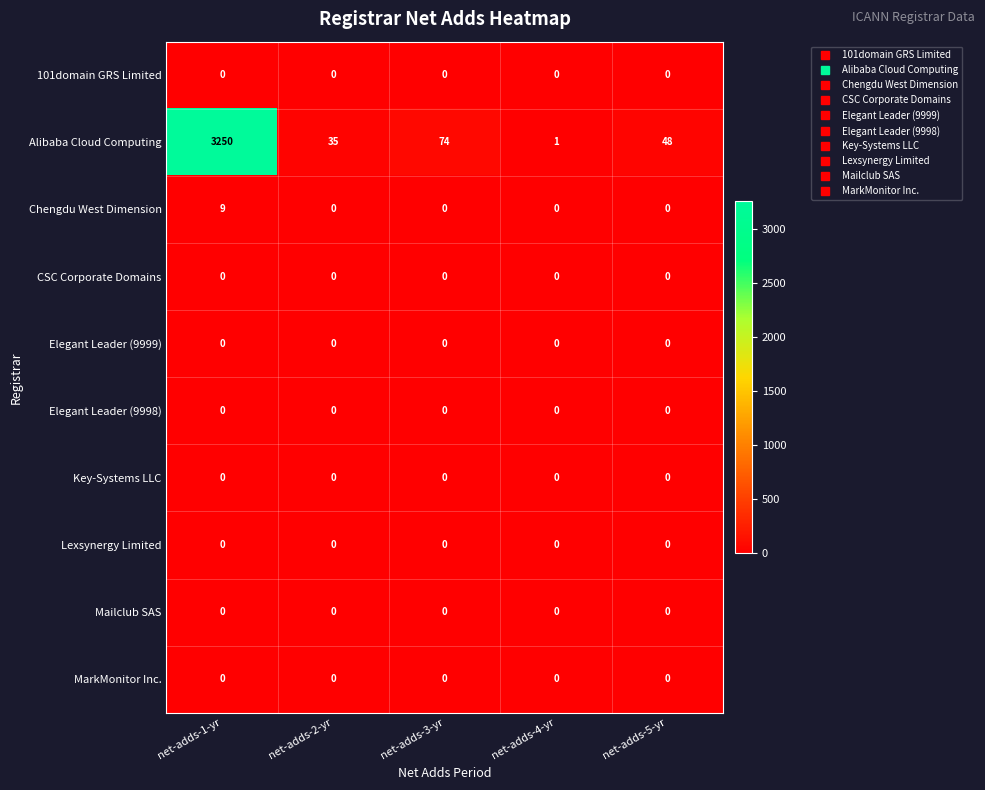

The Alibaba Cloud Computing series shows 48 at net-adds-5-yr. True or false?

True